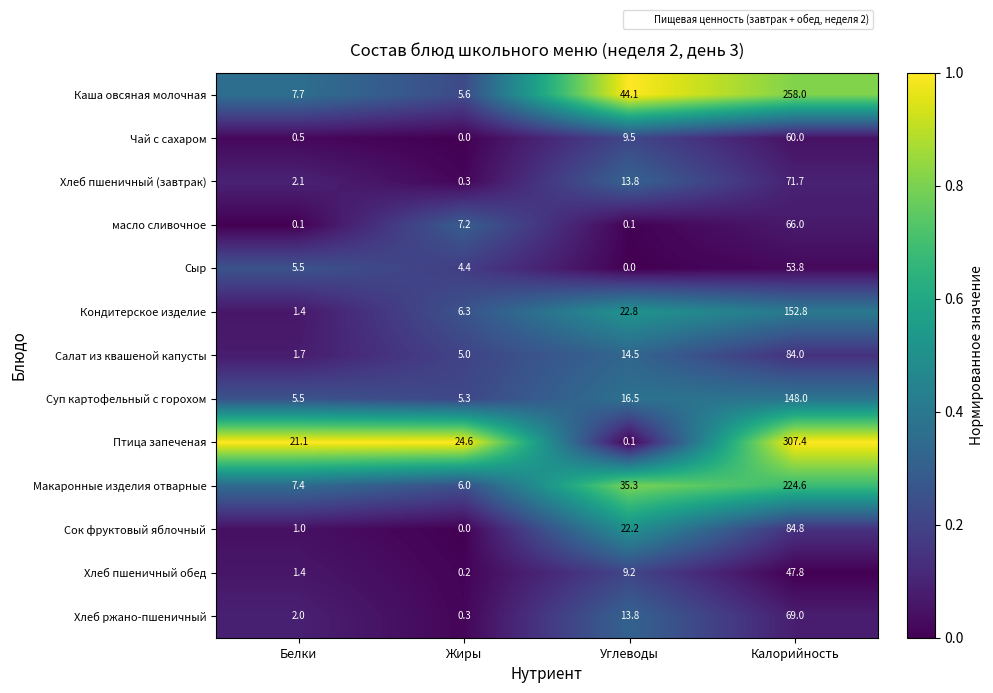

At which label is Хлеб пшеничный обед closest to 24?

Углеводы